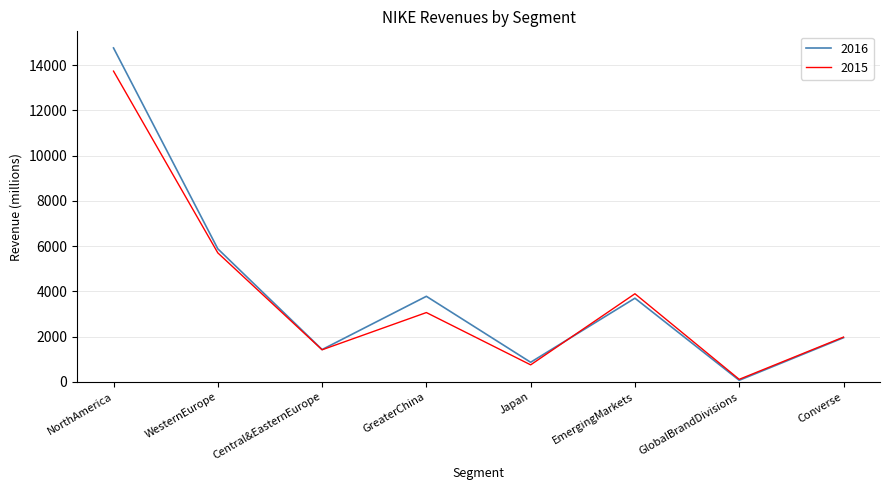

In 2015, how many points are higher than both neighbors (excluding endpoints)?

2